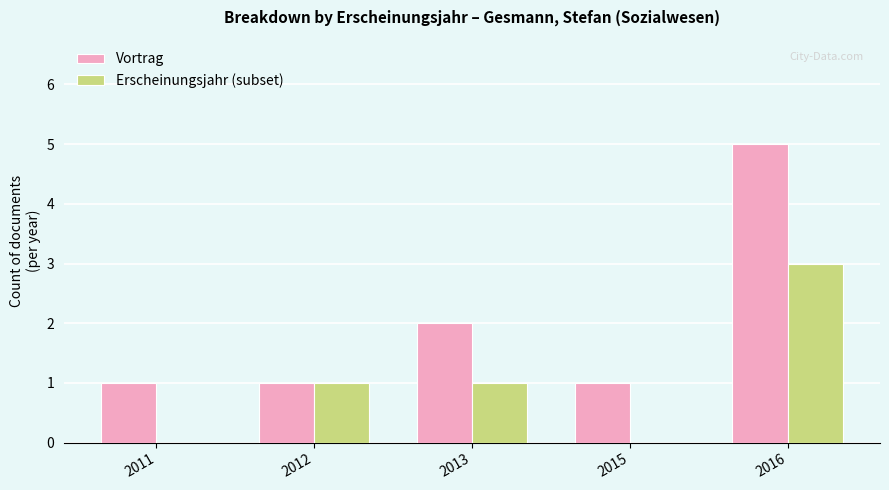

At which category is the sum across all series the highest?

2016